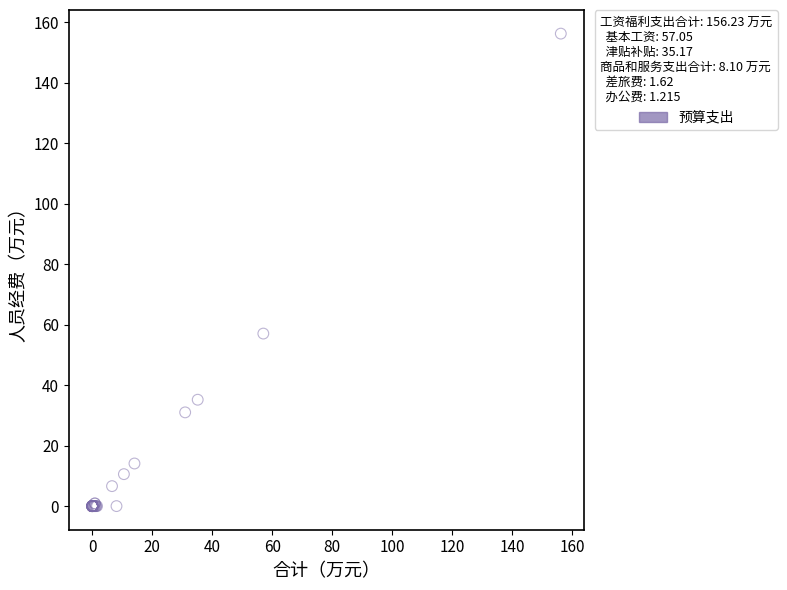

What Y value in the scatter plot is closest to 78?

57.0